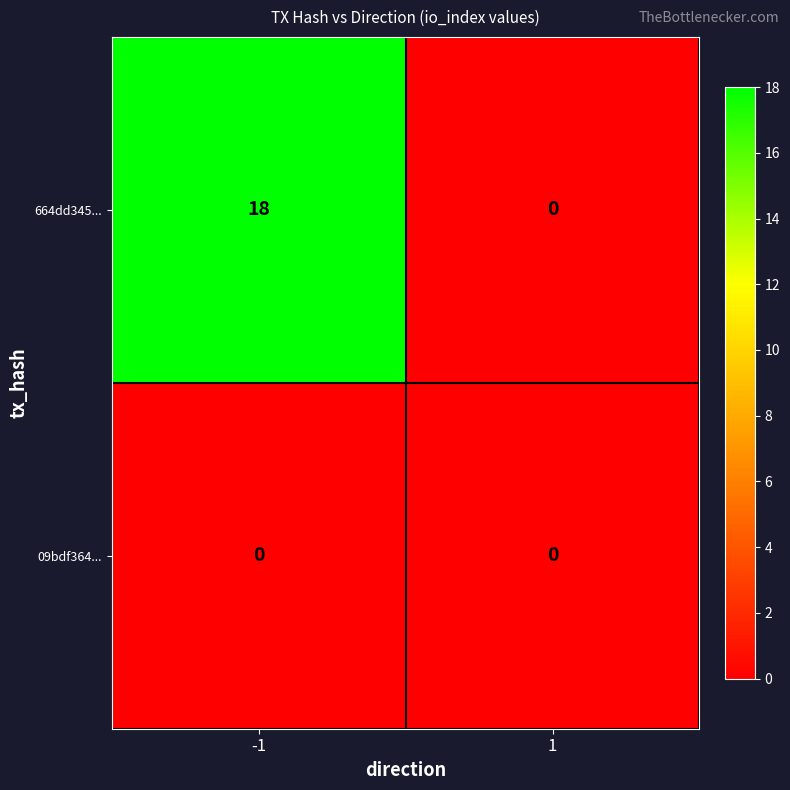

List the labels in order of 664dd345... value, largest first.

-1, 1